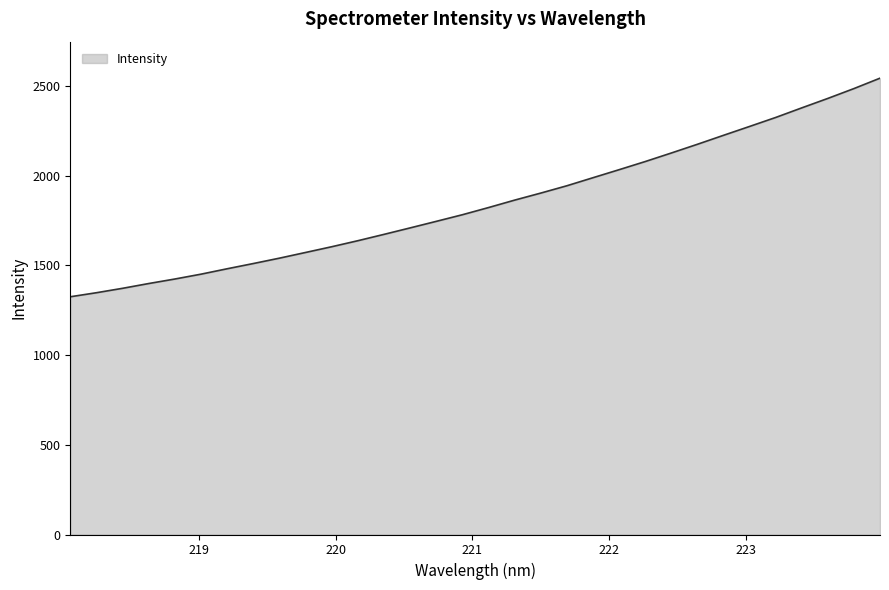

What is the minimum value shown in the chart?

1325.3